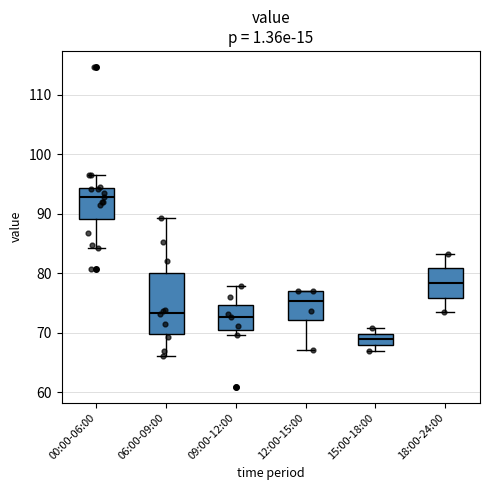

Which box is the tallest, from its lower edge to its upper edge?

06:00-09:00